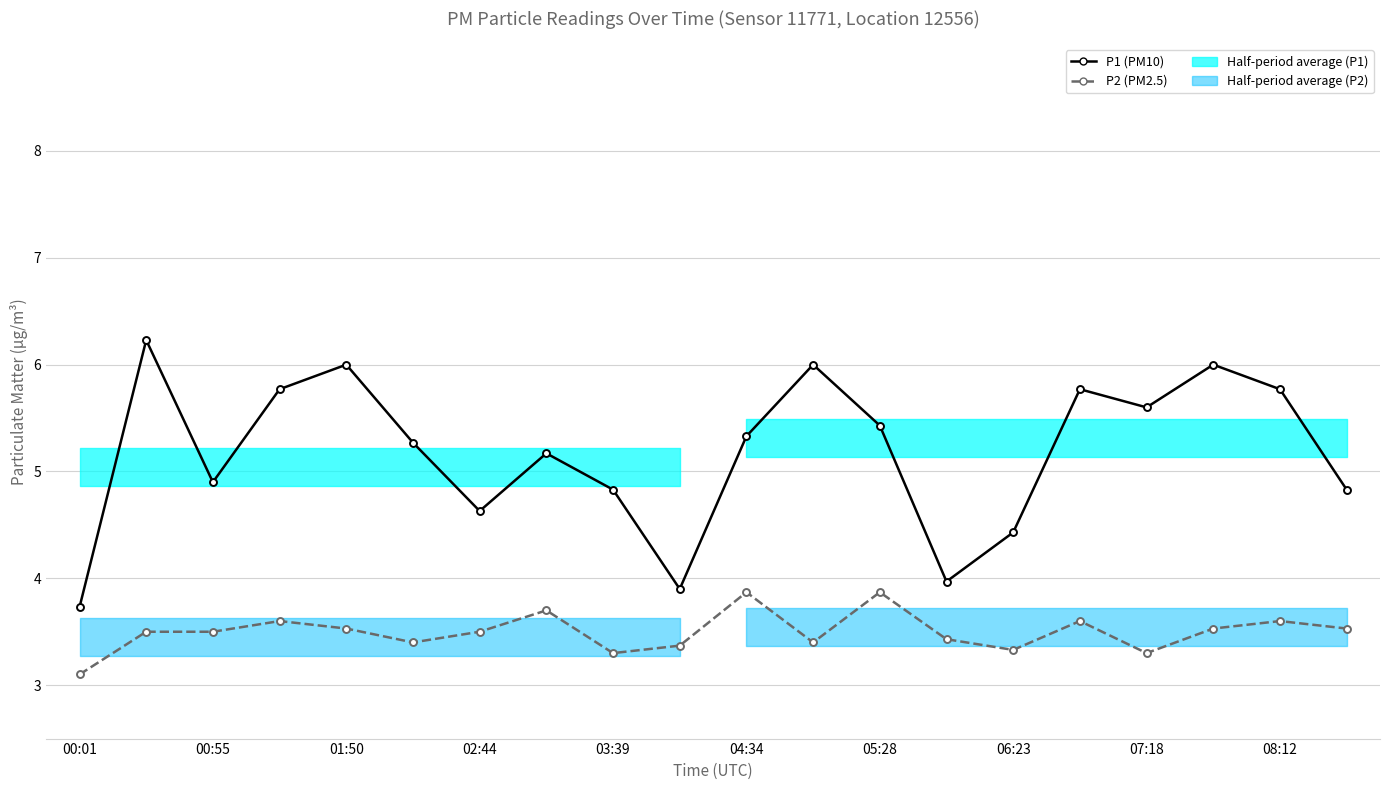

Which has a higher value, 00:55 or 06:23?

00:55